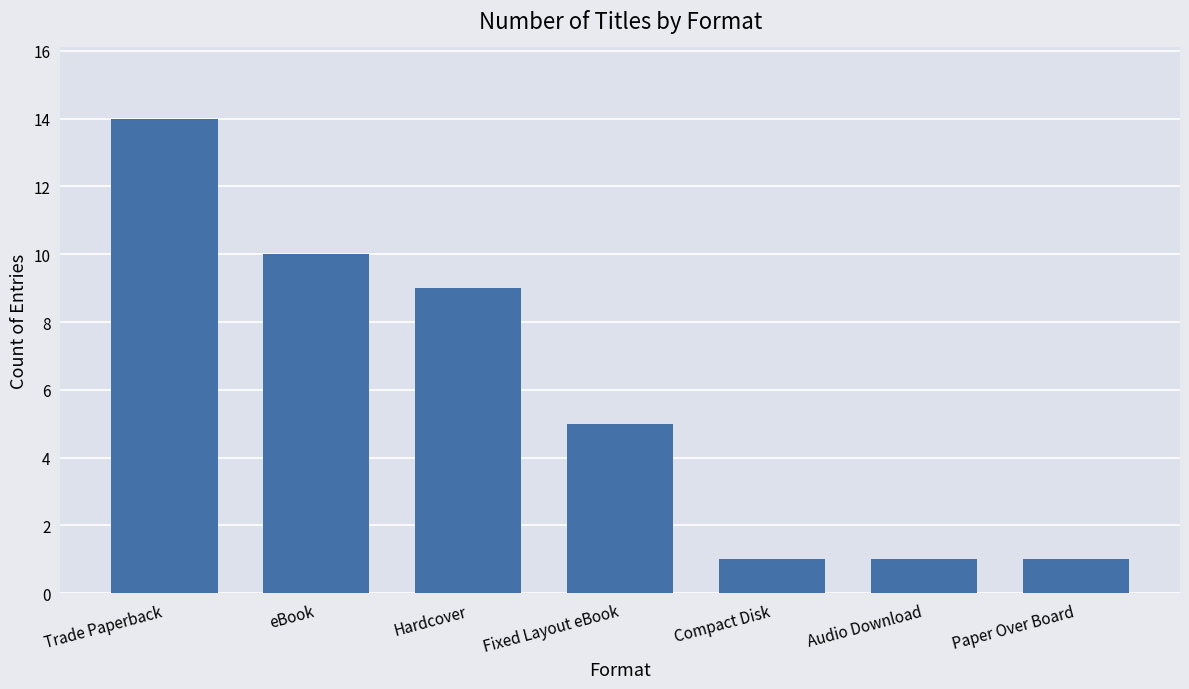

Is it true that the value at Hardcover is 16?

False